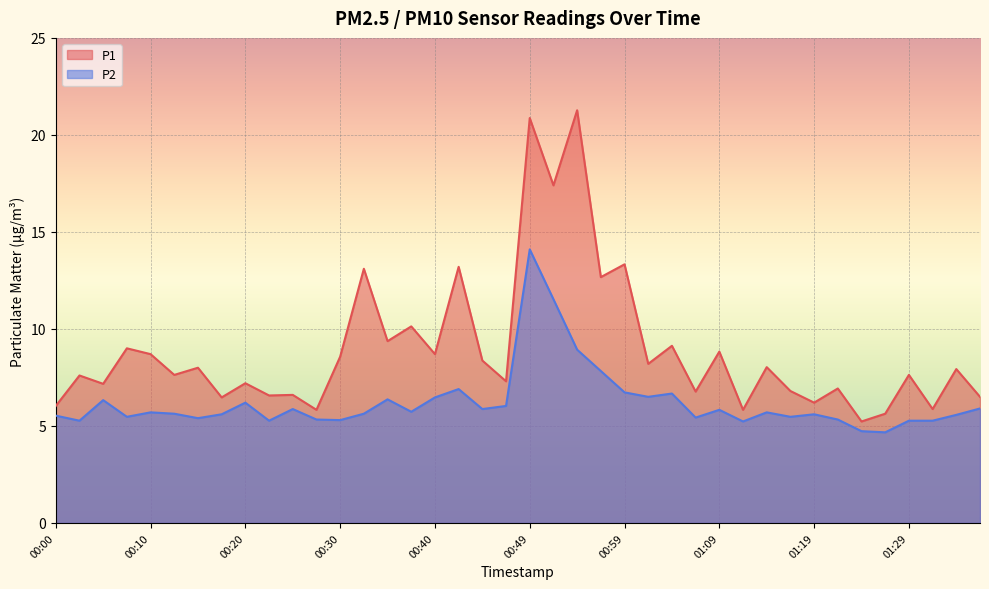

What is the minimum value shown in the chart?

4.7